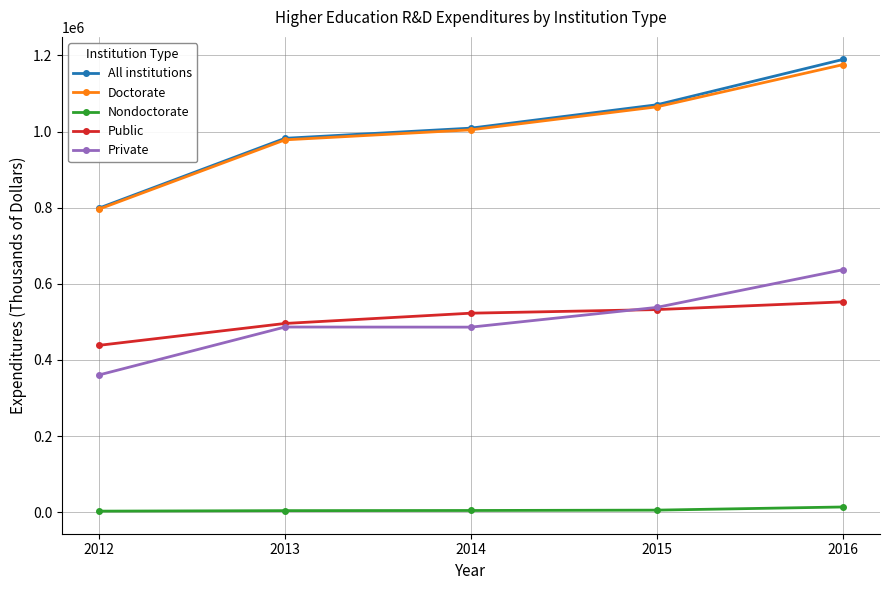

What is the value of the Private point at the 2nd from the left?

486483